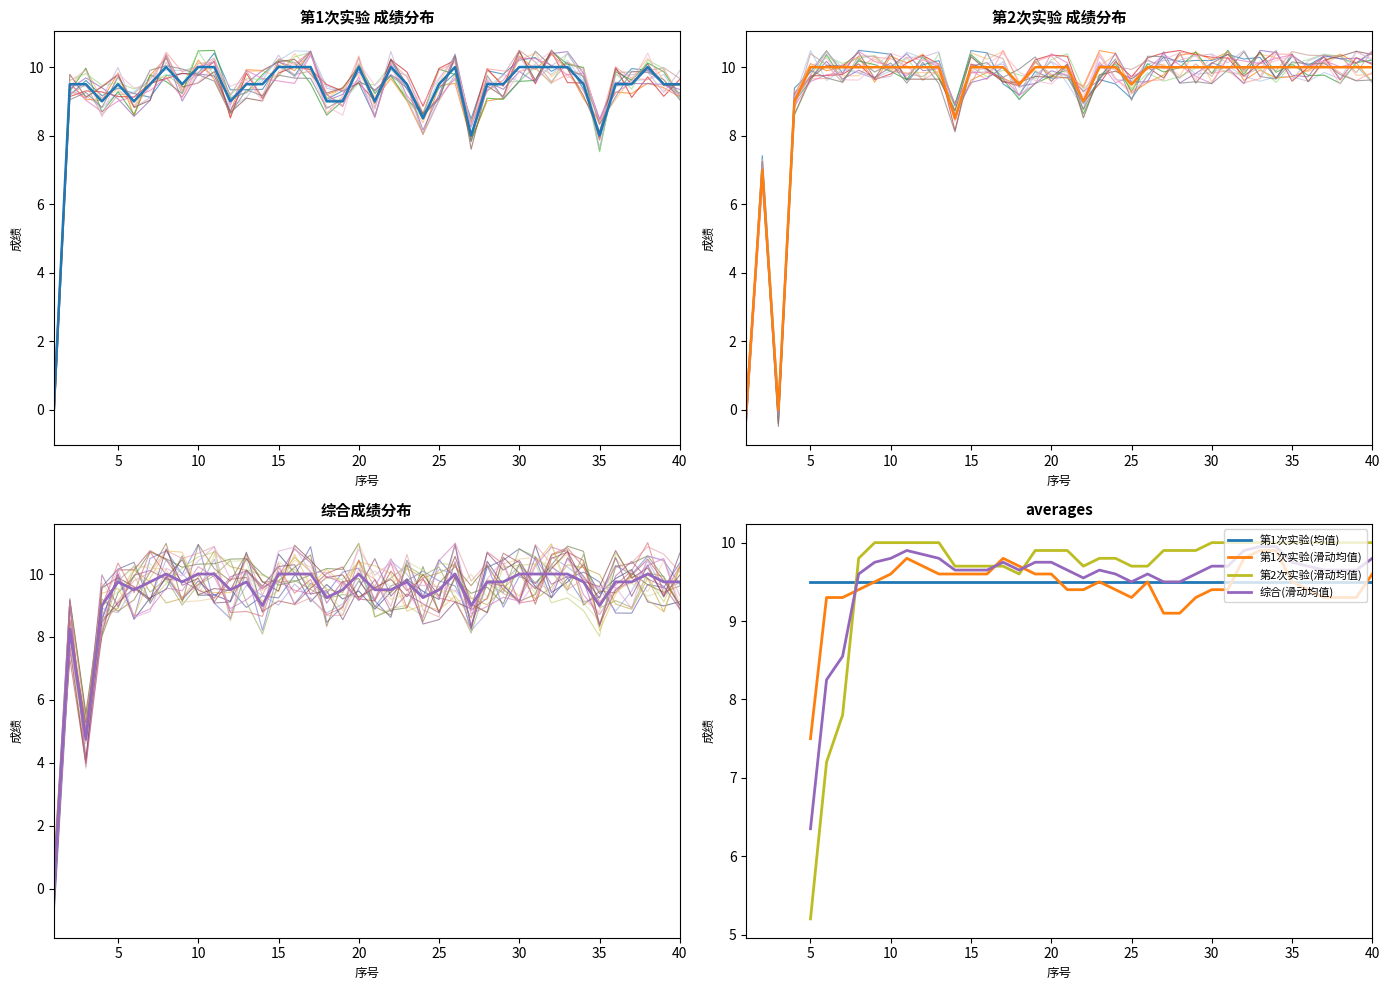

List the labels in order of 第1次实验 value, smallest first.

1, 27, 35, 24, 4, 6, 12, 18, 19, 21, 2, 3, 5, 7, 9, 13, 14, 23, 25, 28, 29, 34, 36, 37, 39, 40, 8, 10, 11, 15, 16, 17, 20, 22, 26, 30, 31, 32, 33, 38